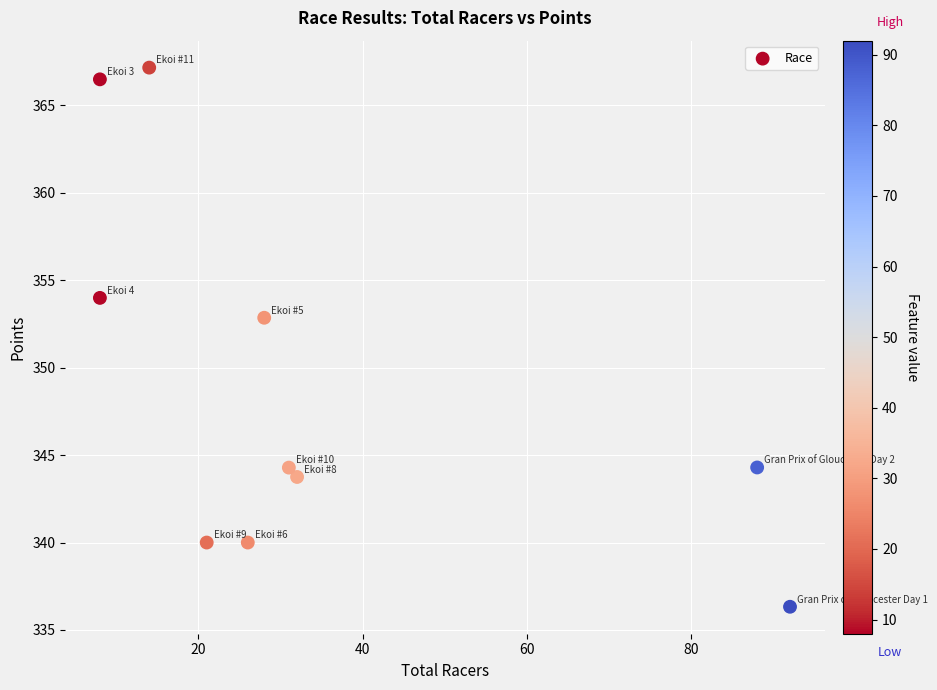

What is the range of Y values (max minus min)?

30.8